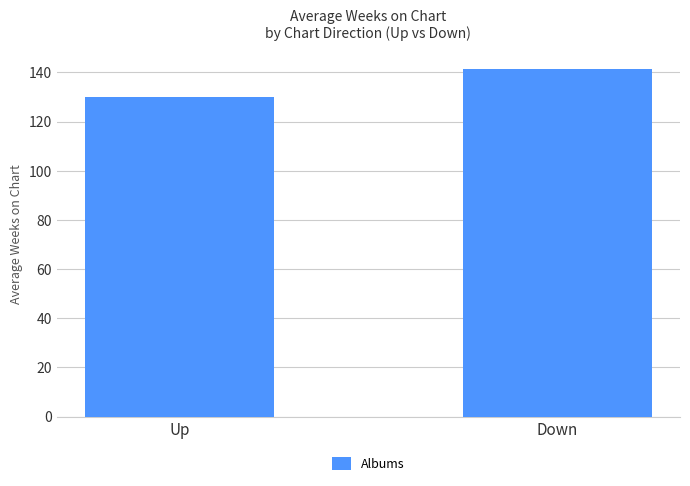

Read the value at Up.

129.9